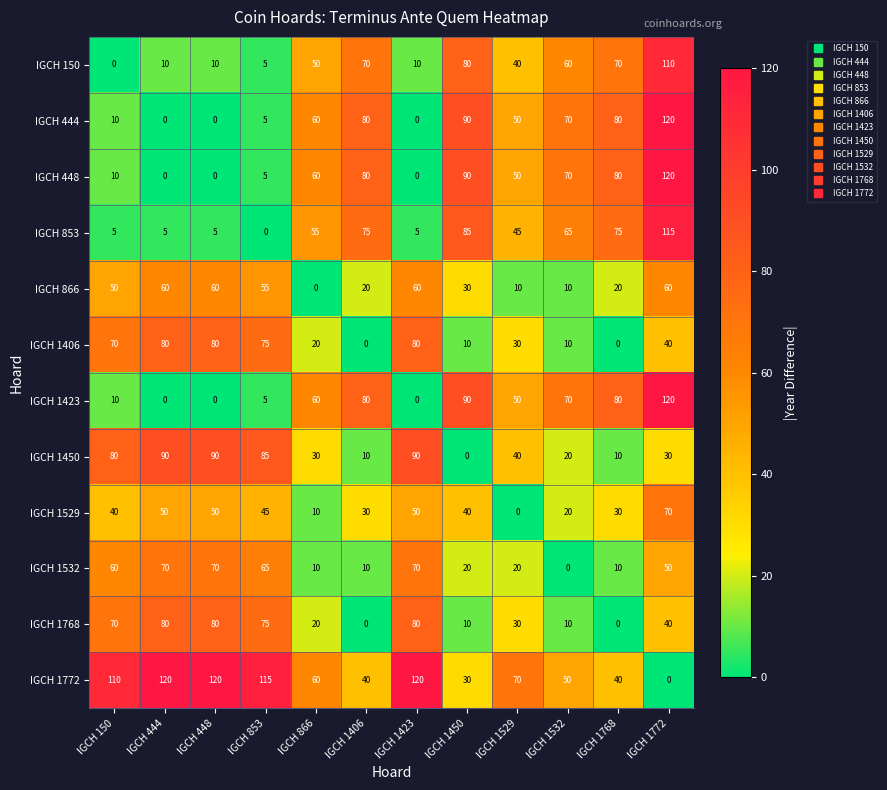

Where is IGCH 1772 nearest to the value 60?

IGCH 866